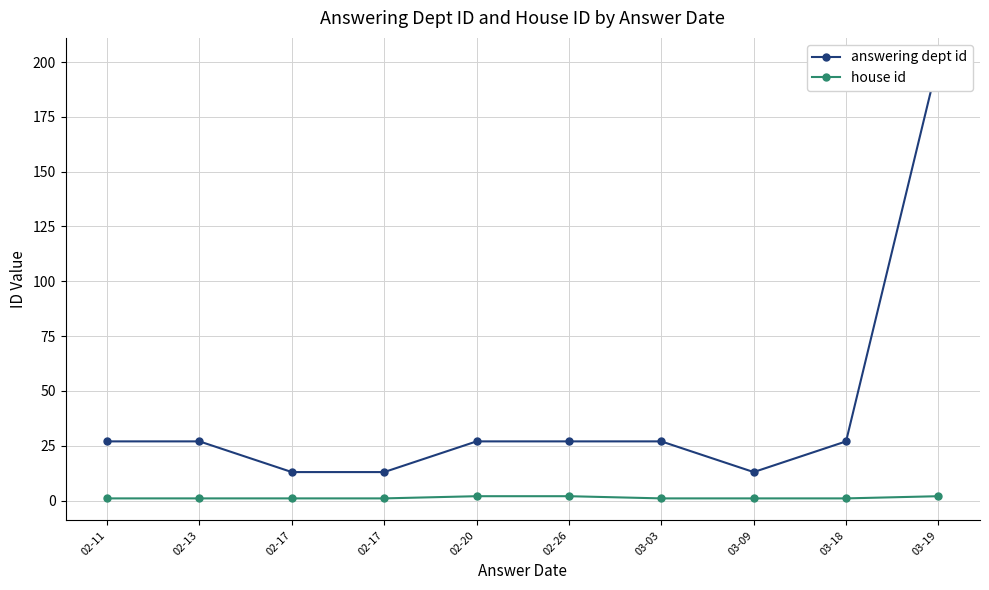

Reading left to right, what are all the values shown in this chart?

answering dept id: 02-11=27	02-13=27	02-17=13	02-17=13	02-20=27	02-26=27	03-03=27	03-09=13	03-18=27	03-19=201
house id: 02-11=1	02-13=1	02-17=1	02-17=1	02-20=2	02-26=2	03-03=1	03-09=1	03-18=1	03-19=2